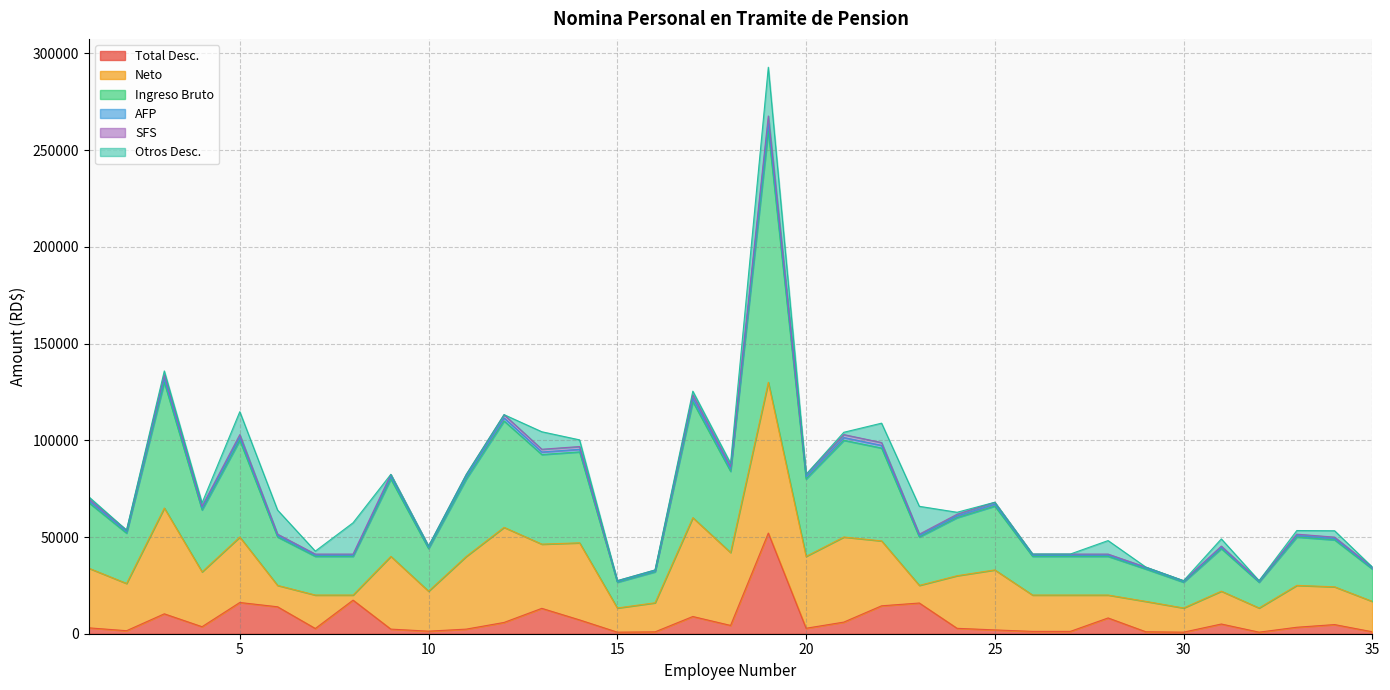

How many lines are shown in the chart?

6